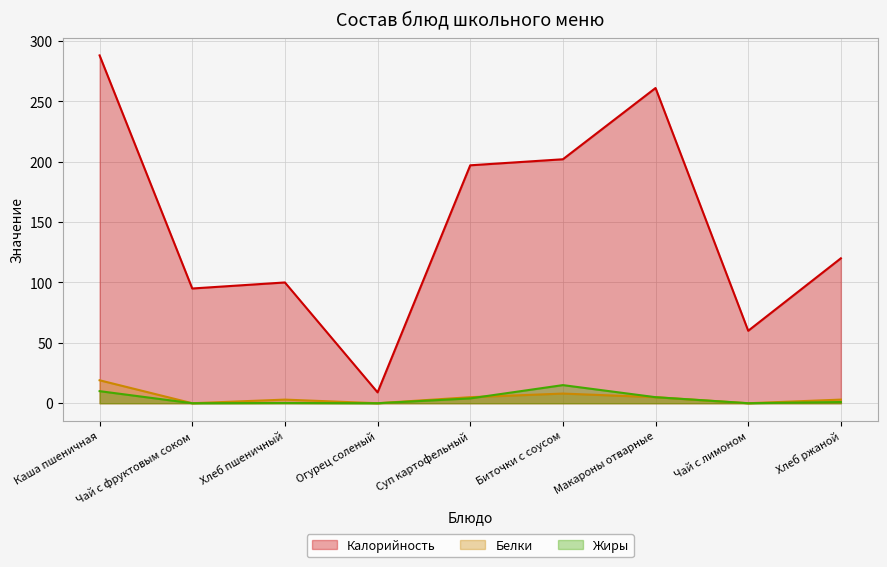

Count the Белки values in the range 0 to 5.

7